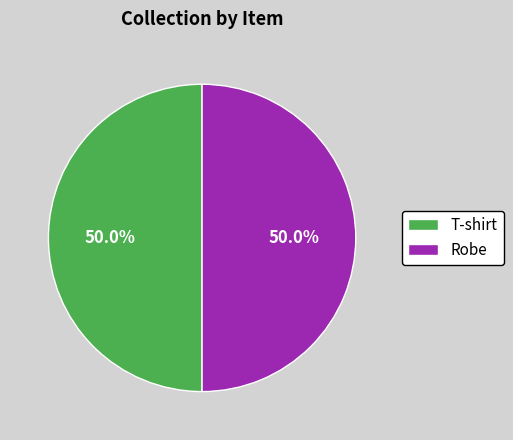

What portion of the pie excludes Robe?

50.0%